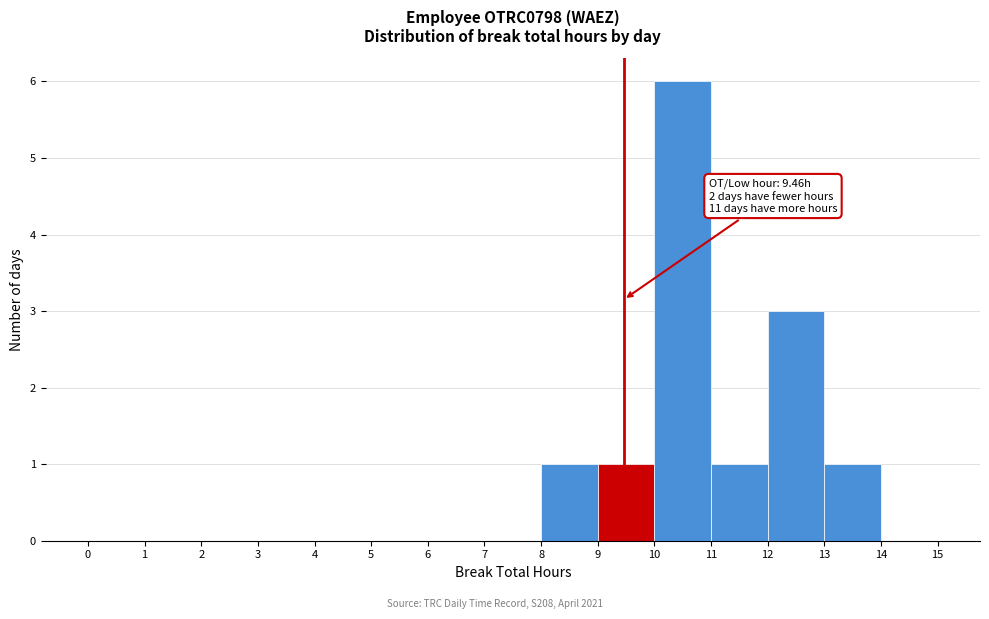

Over which range of the x-axis is the bar tallest?

10 to 11